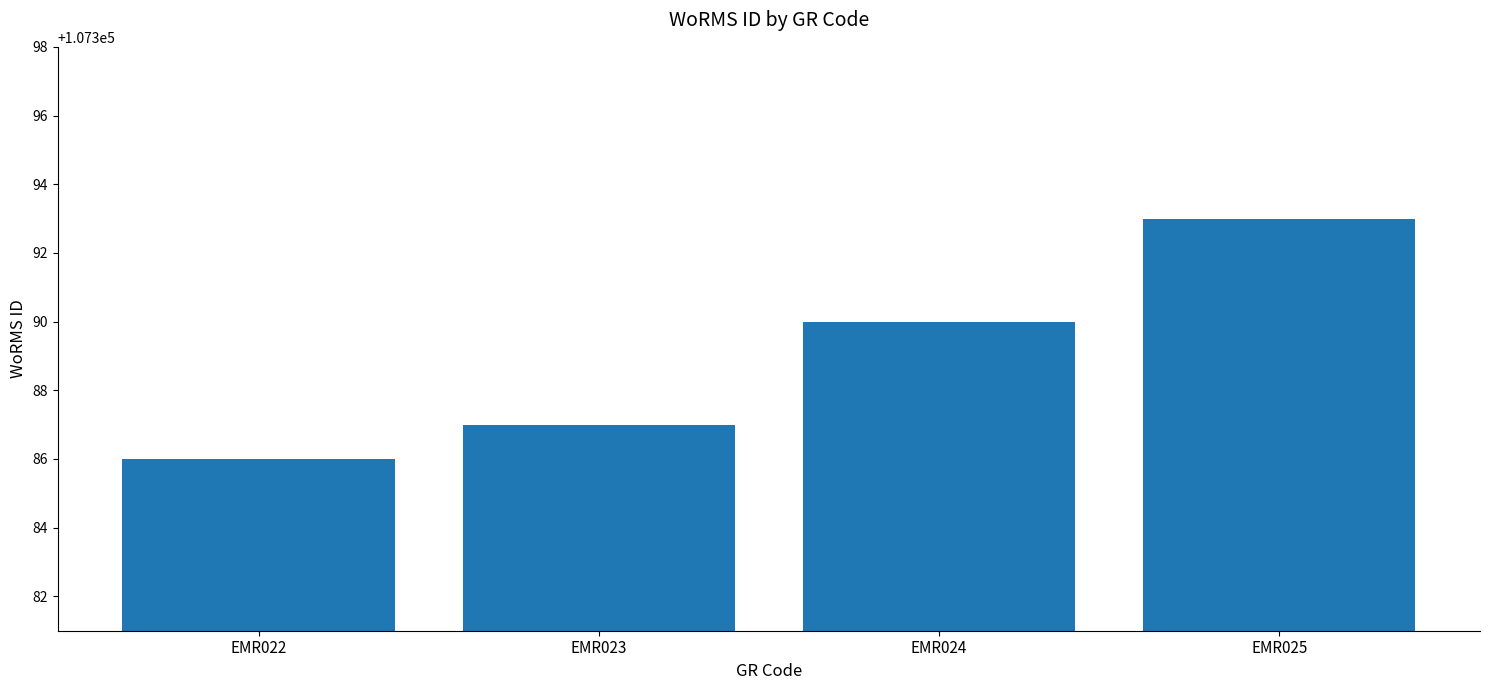

What is the smallest value displayed?

107386